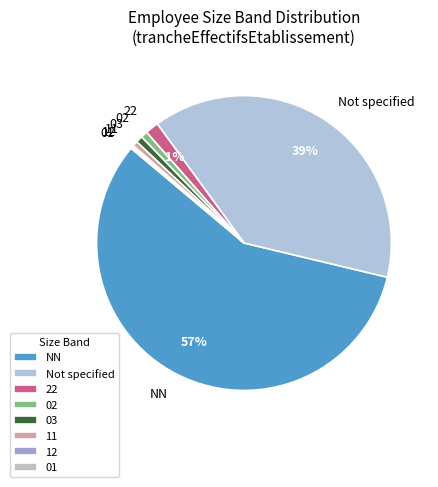

To the nearest percent, what is the combined percentage of 03 and 22?

2%